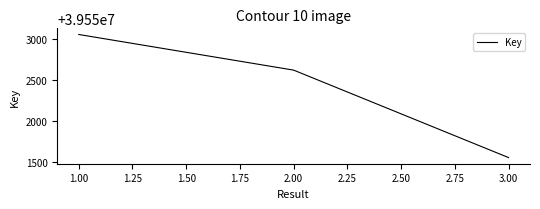

Between 1.00 and 2.00, which is larger?

1.00